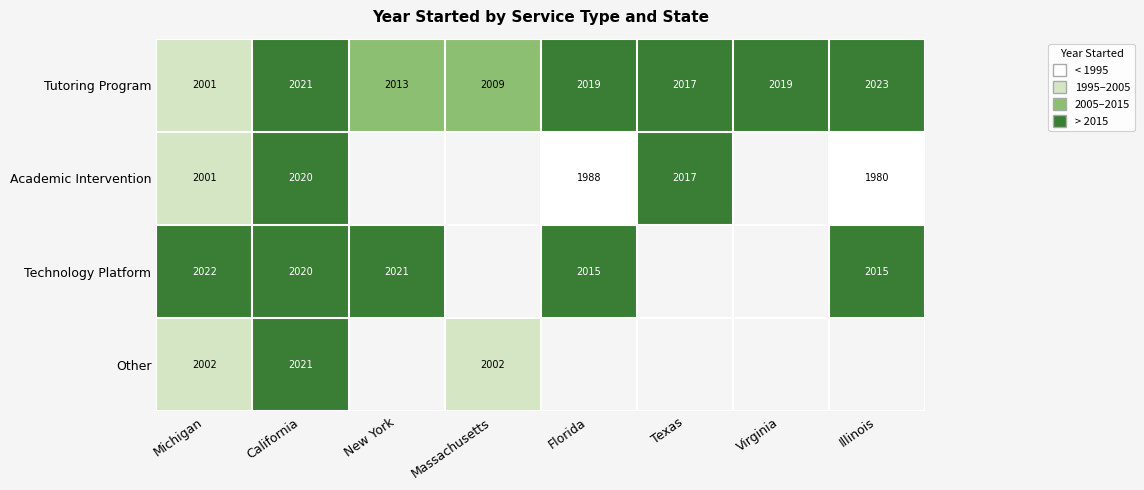

Is the value of Academic Intervention at Texas greater than the value of Technology Platform at New York?

No